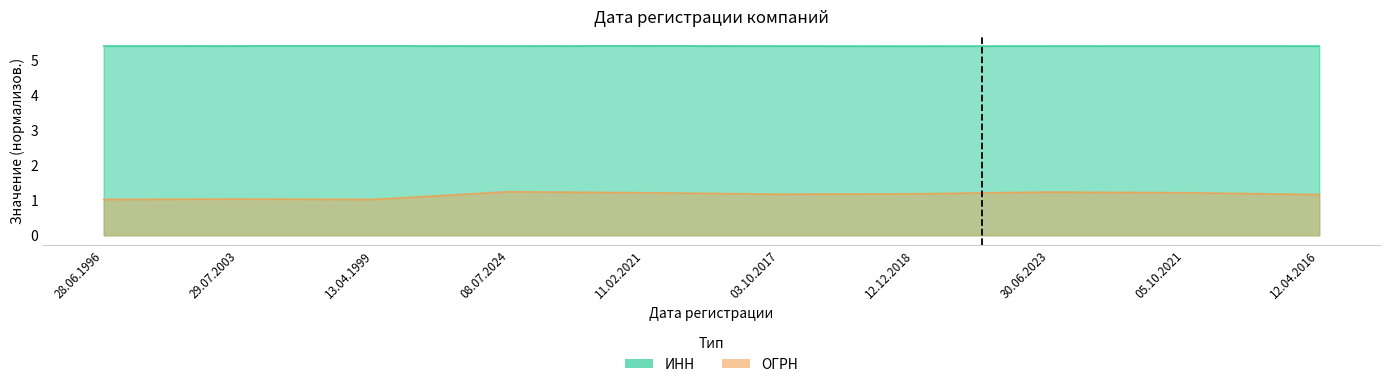

Reading left to right, transcribe all the data shown in this chart.

ИНН: 5.4	5.4	5.4	5.4	5.4	5.4	5.4	5.4	5.4	5.4
ОГРН: 1.0	1.0	1.0	1.2	1.2	1.2	1.2	1.2	1.2	1.2